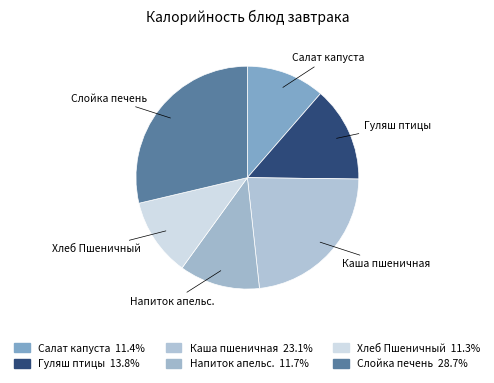

Does Хлеб Пшеничный represent more than half of the total?

No